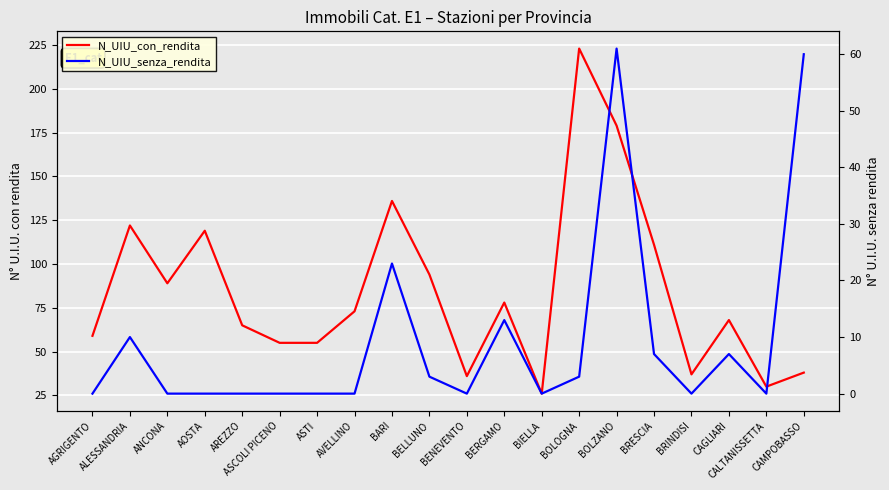

Does the chart display data point markers on the line(s)?

No